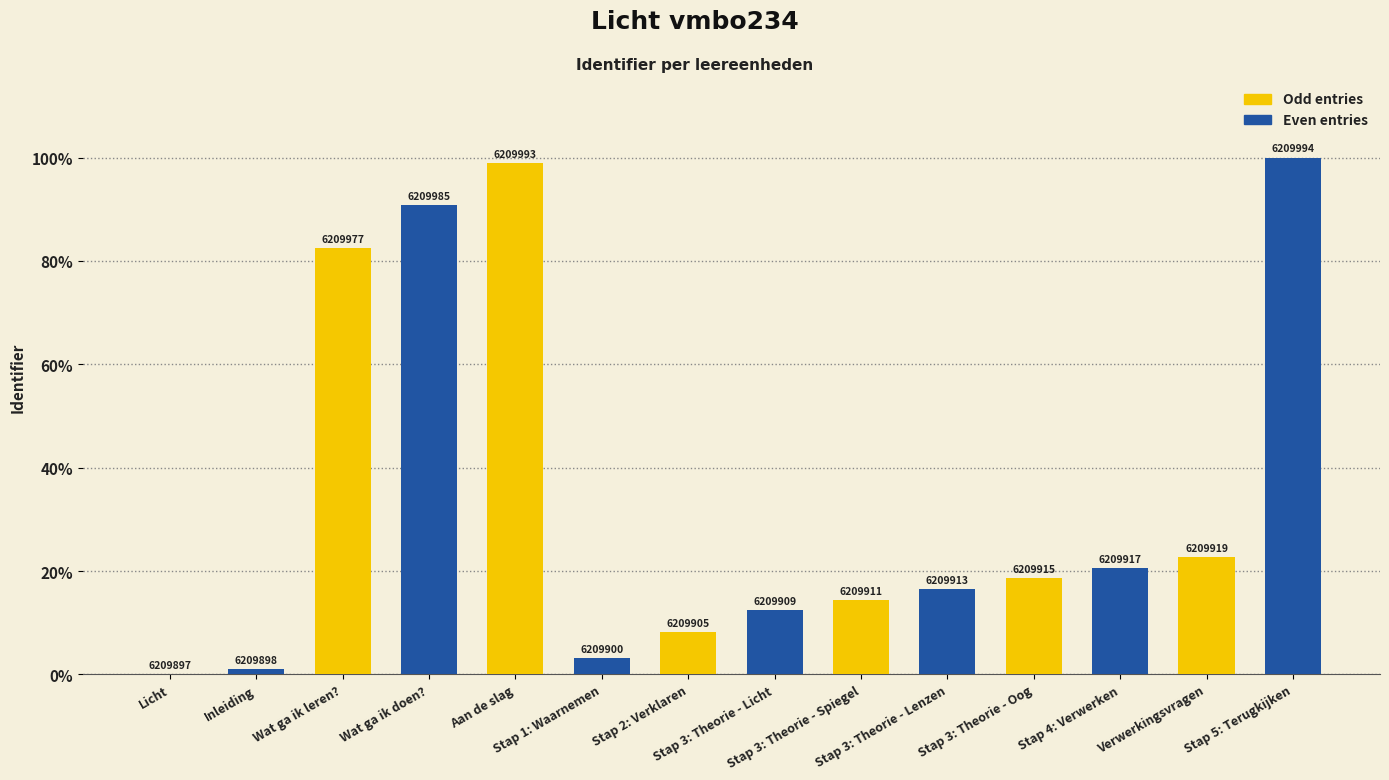

Does the chart contain stacked bars?

No